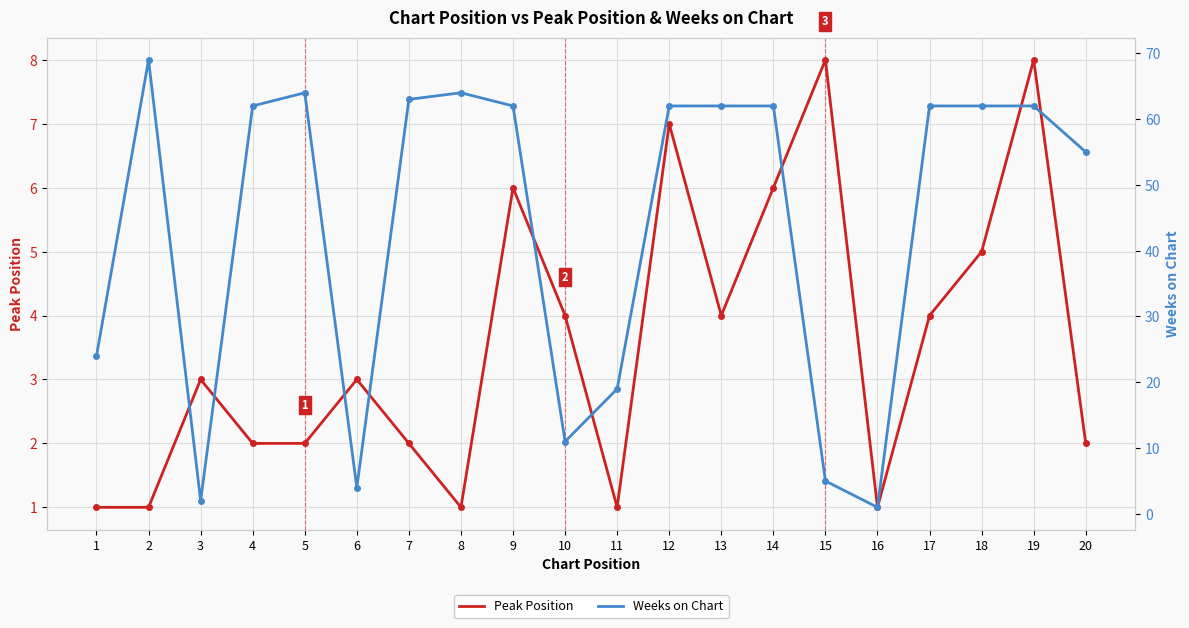

At which label does Weeks on Chart first exceed 62?

2